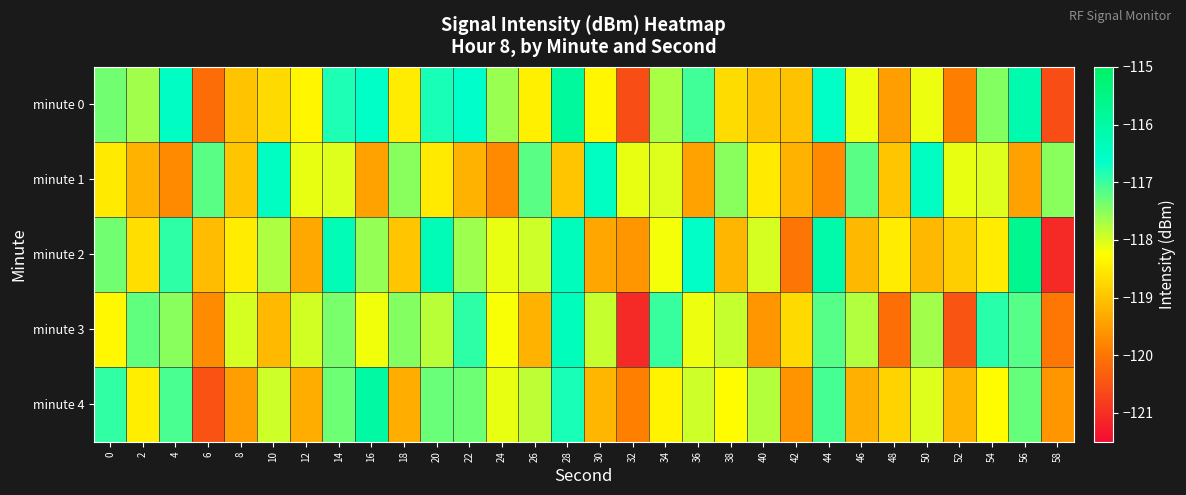

What is the greatest value displayed?

-115.7